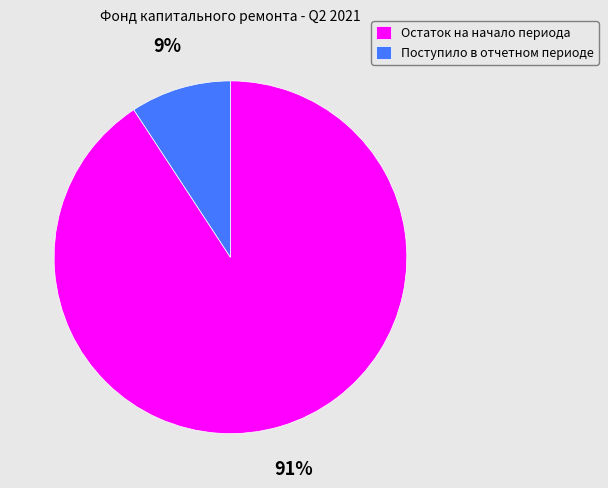

True or false: Остаток на начало периода accounts for 91% of the total.

True